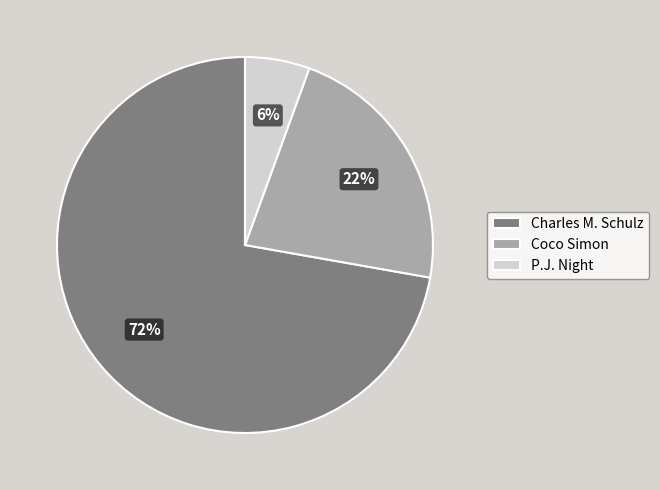

What percentage is the Coco Simon slice, to the nearest percent?

22%